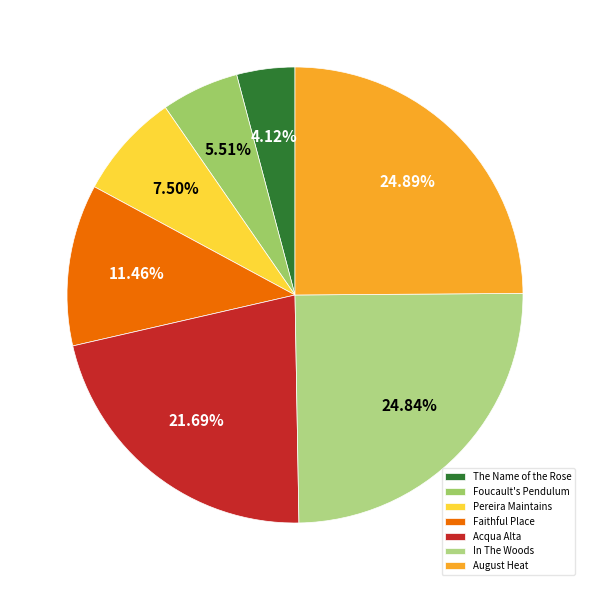

Is there a majority slice in this chart?

No